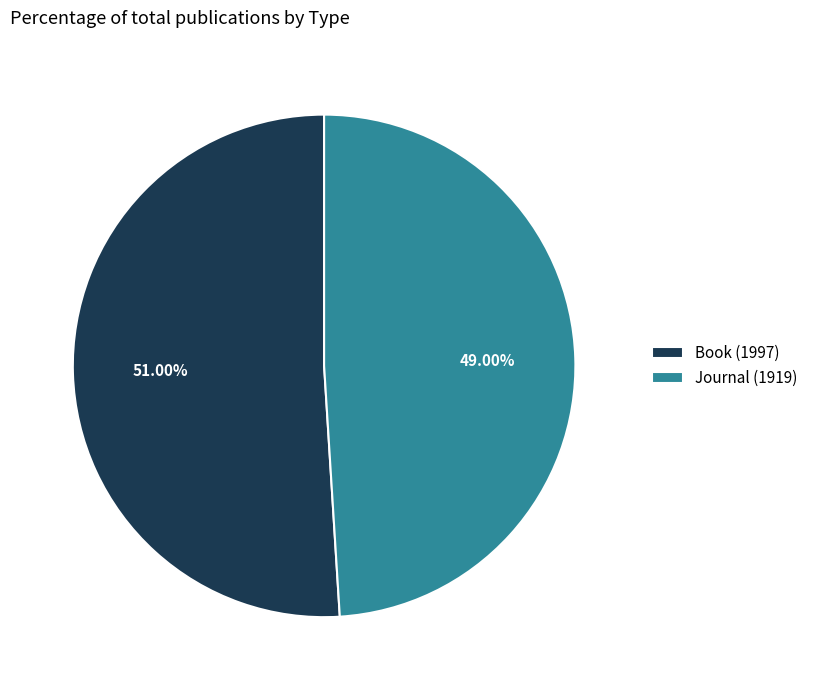

What is the majority slice?

Book (1997)